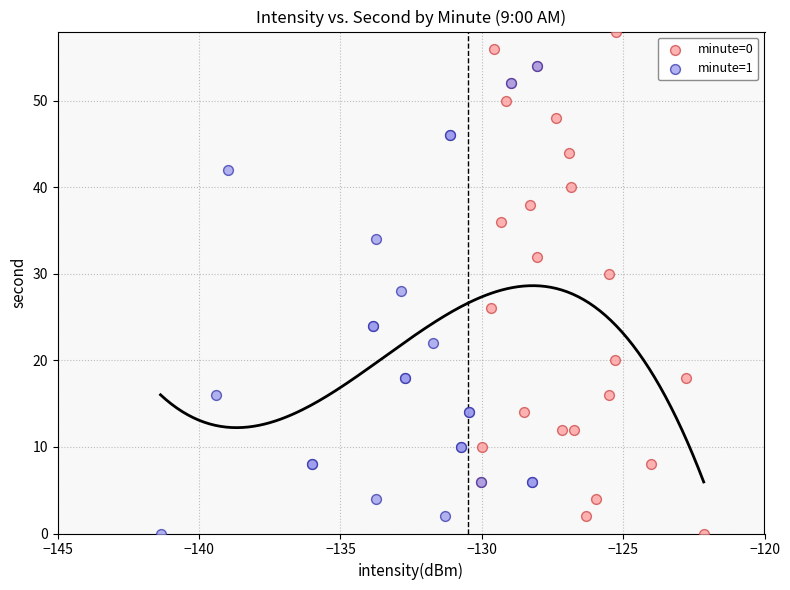

Which series has the widest spread of Y values?

minute=0